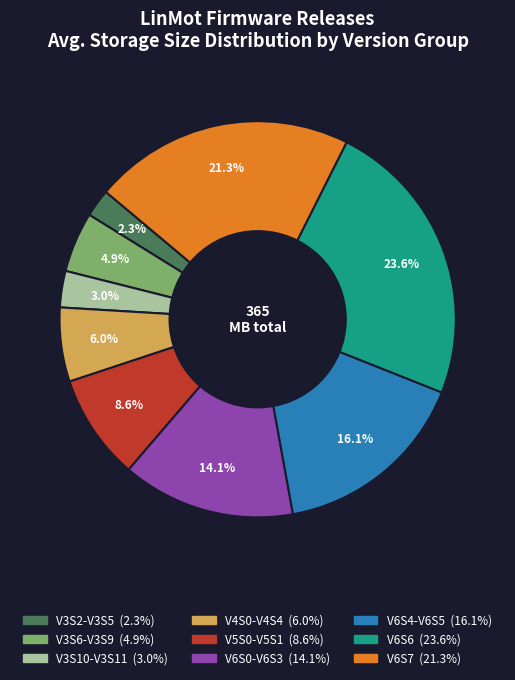

Does any single category account for the majority?

No